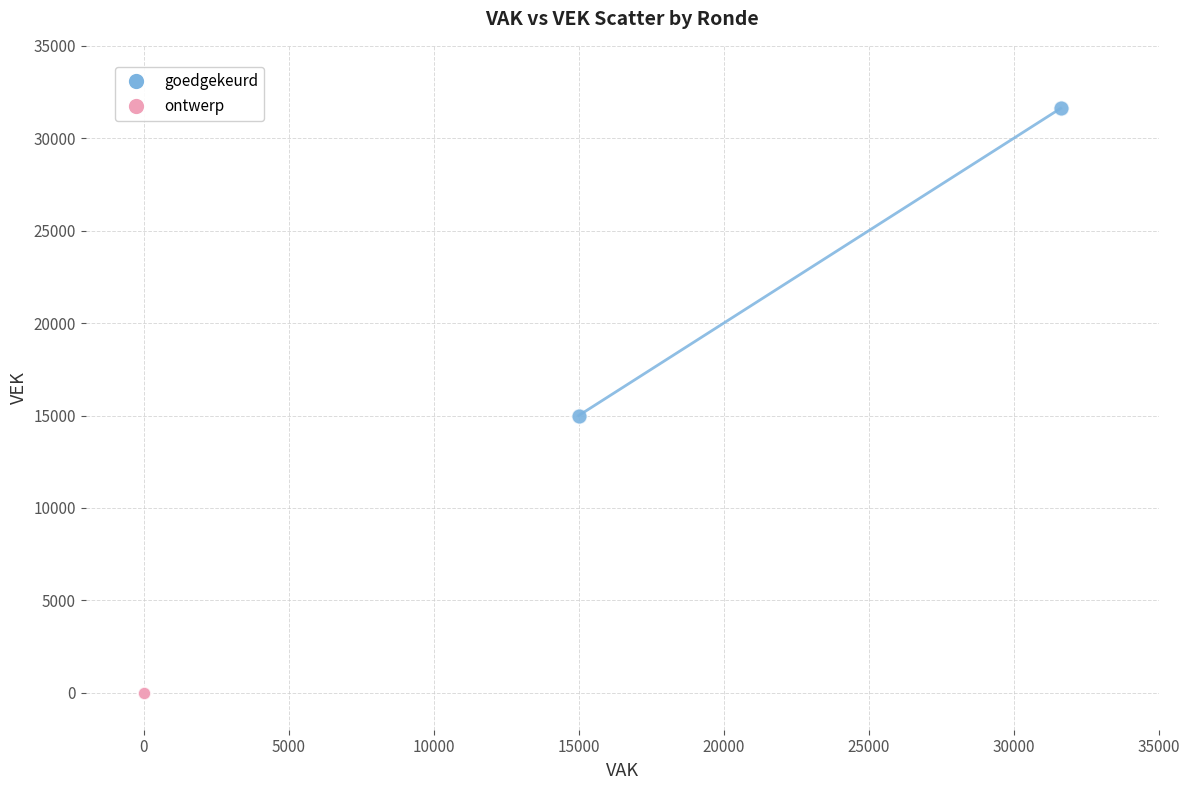

Which series contains the lowest Y value?

ontwerp